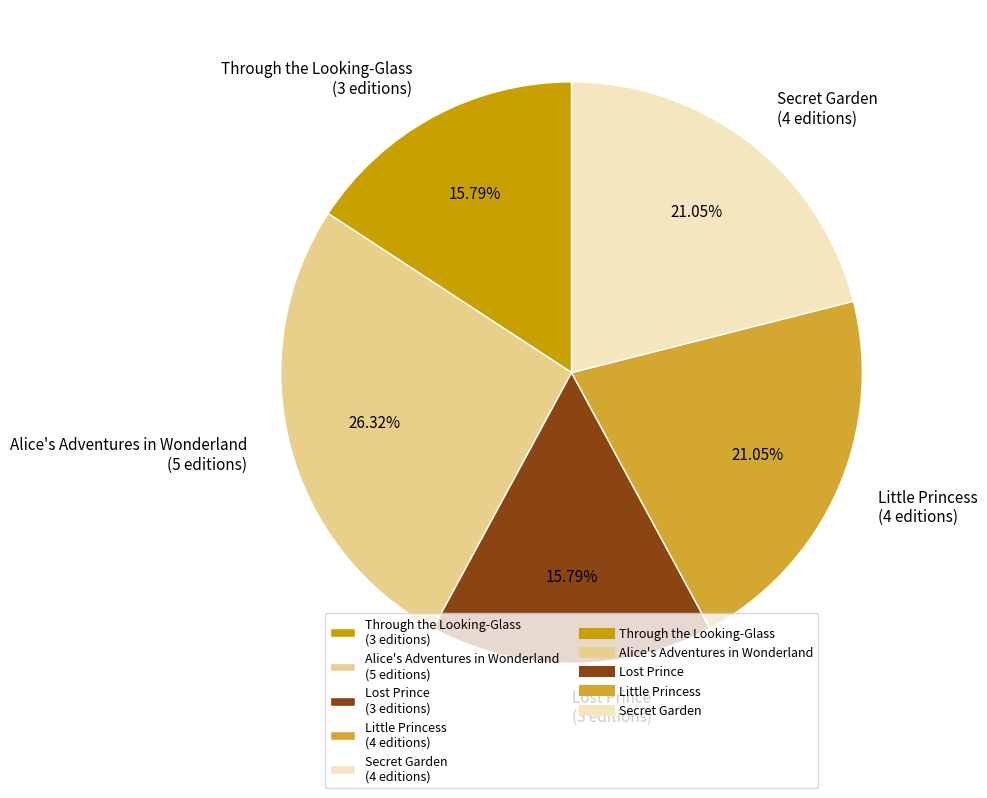

What portion of the pie excludes Alice's Adventures in Wonderland?

73.7%